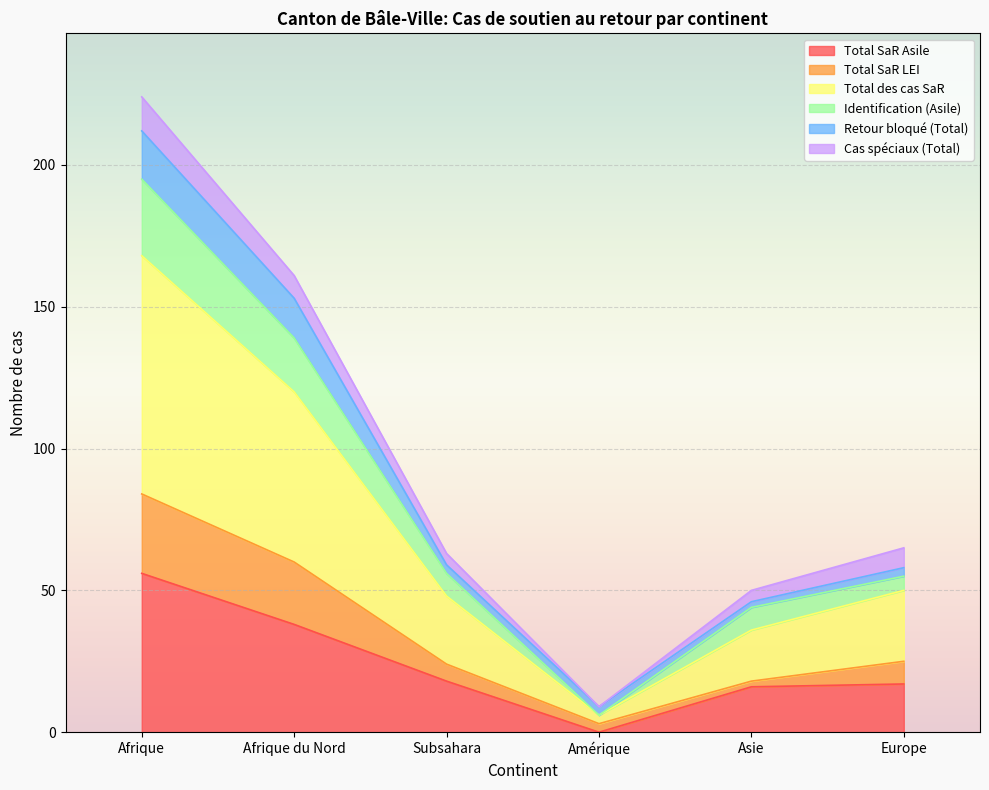

How many data points in Total SaR Asile are less than 18?

3